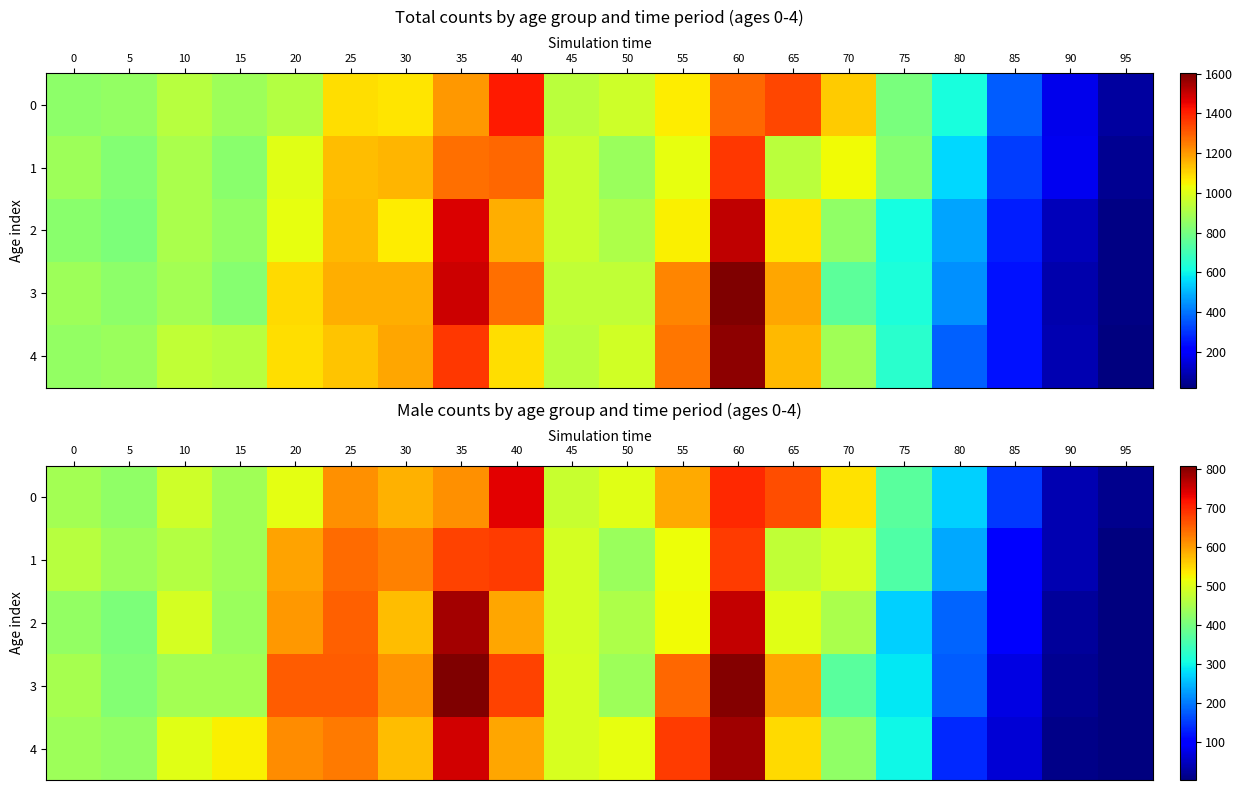

Where does the 3 series first go above 448?

20